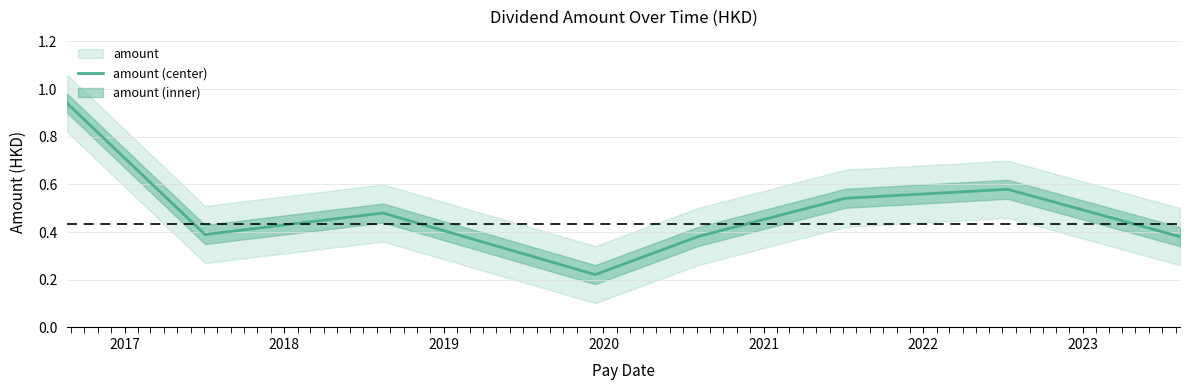

What is the maximum value shown in the chart?

0.9